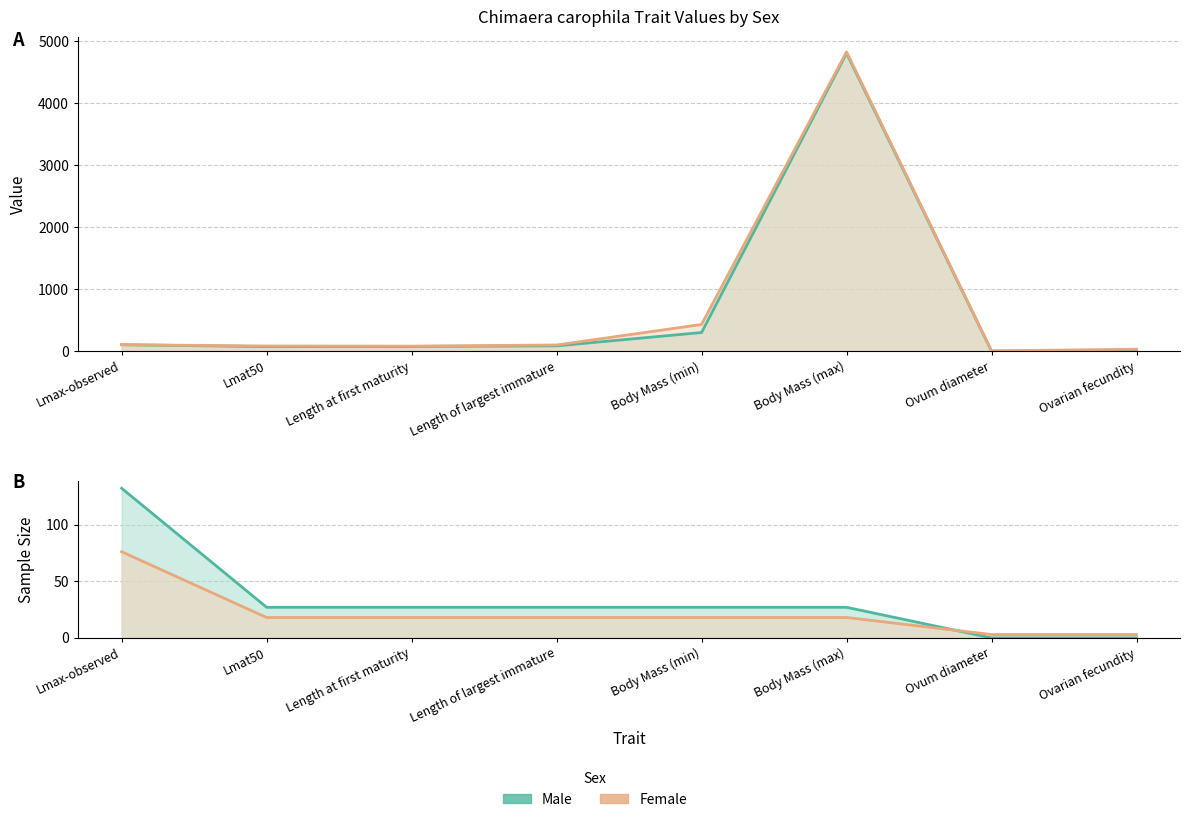

Does the chart have visible grid lines?

Yes